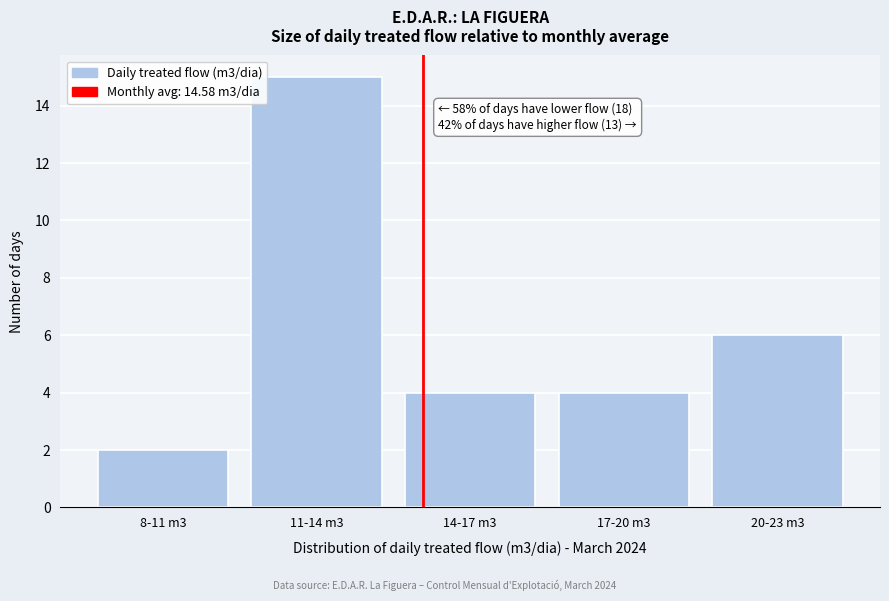

Reading right to left, extract all data points from this chart.

20-23 m3=6	17-20 m3=4	14-17 m3=4	11-14 m3=15	8-11 m3=2